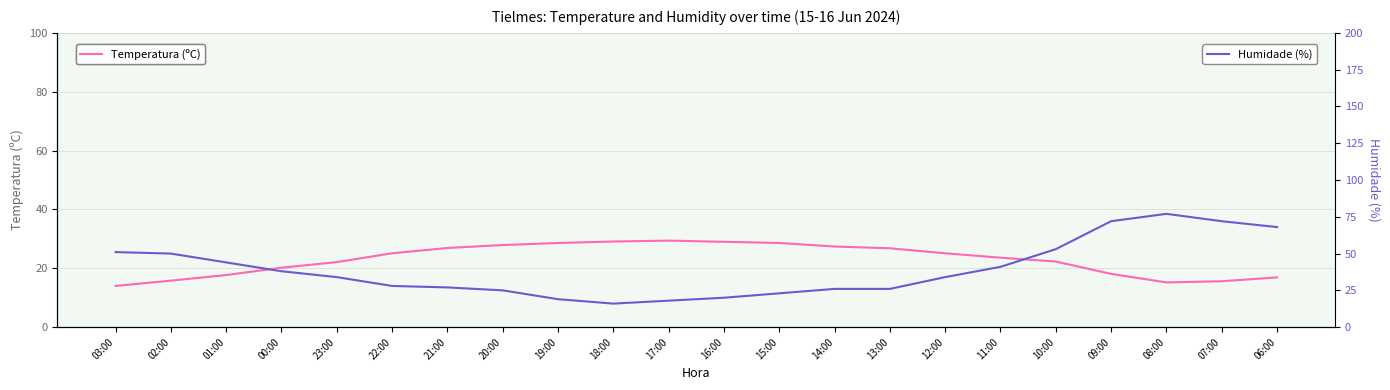

What is the label of the 12th point from the right?

17:00